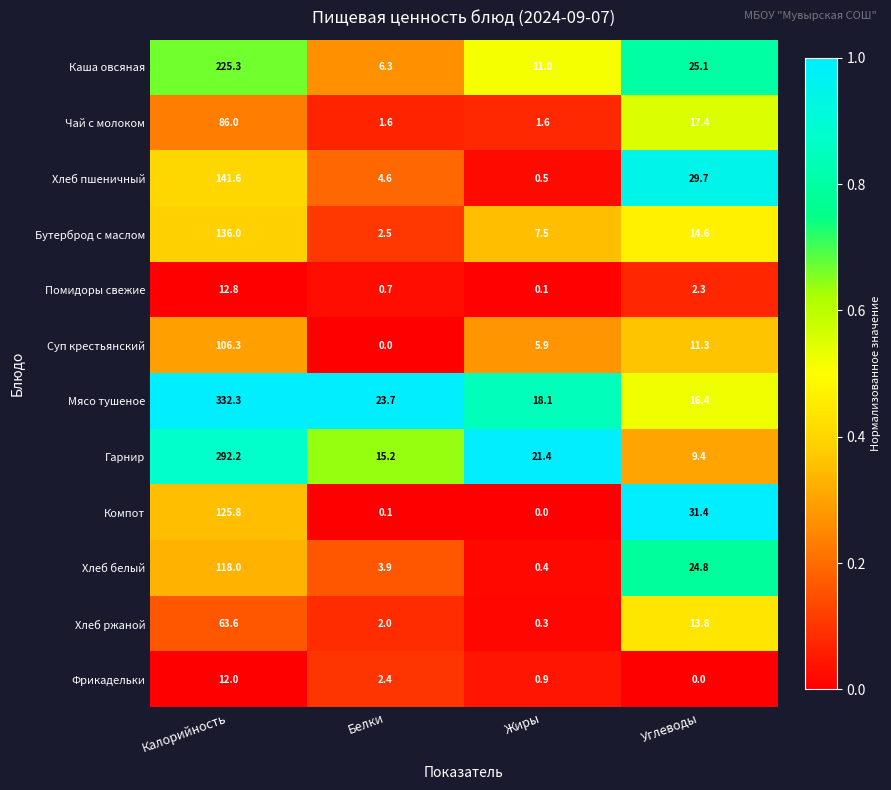

The value of Помидоры свежие at Жиры is 0.1. True or false?

True